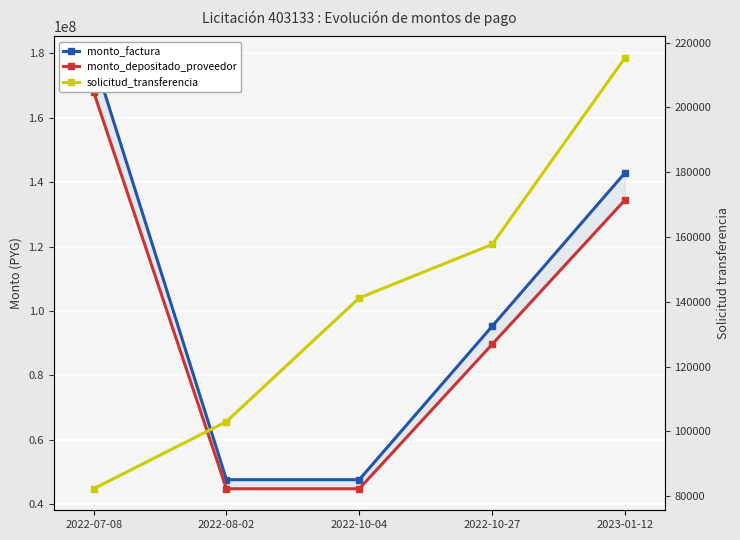

Reading right to left, extract all data points from this chart.

monto_factura: 2023-01-12=142829700	2022-10-27=95219800	2022-10-04=47609900	2022-08-02=47609900	2022-07-08=178537125
monto_depositado_proveedor: 2023-01-12=134409237	2022-10-27=89606158	2022-10-04=44803079	2022-08-02=44803079	2022-07-08=168011546
solicitud_transferencia: 2023-01-12=215269	2022-10-27=157683	2022-10-04=141175	2022-08-02=102999	2022-07-08=82264